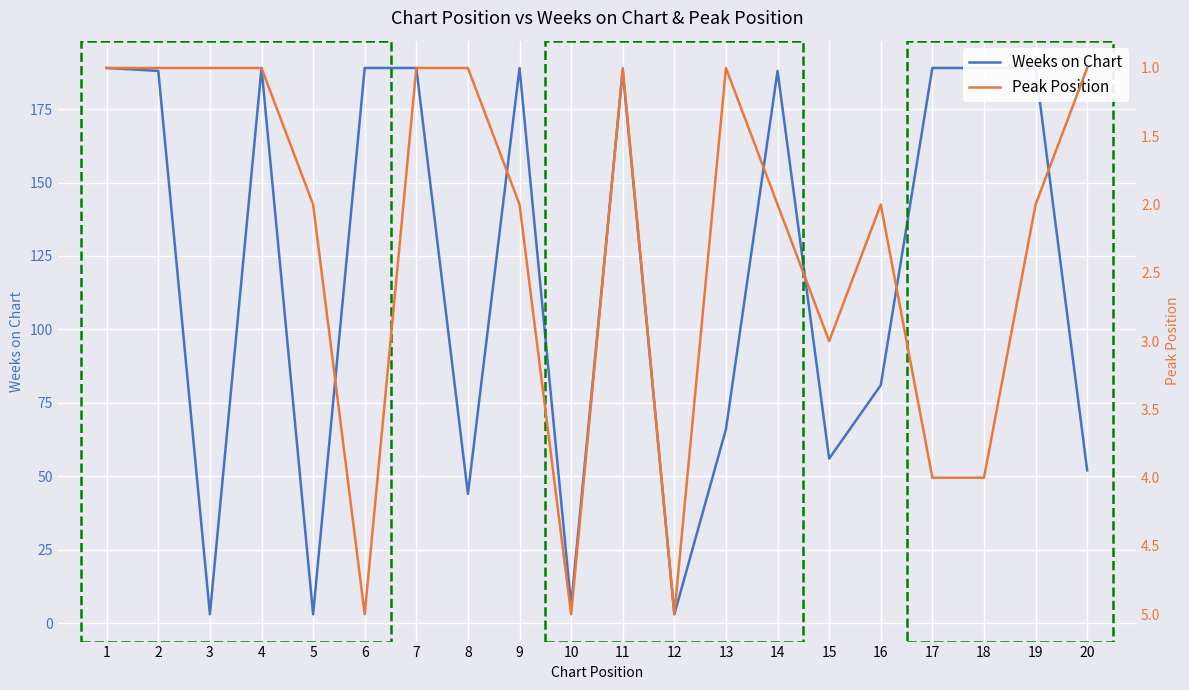

Between 9 and 20, which is larger?

9